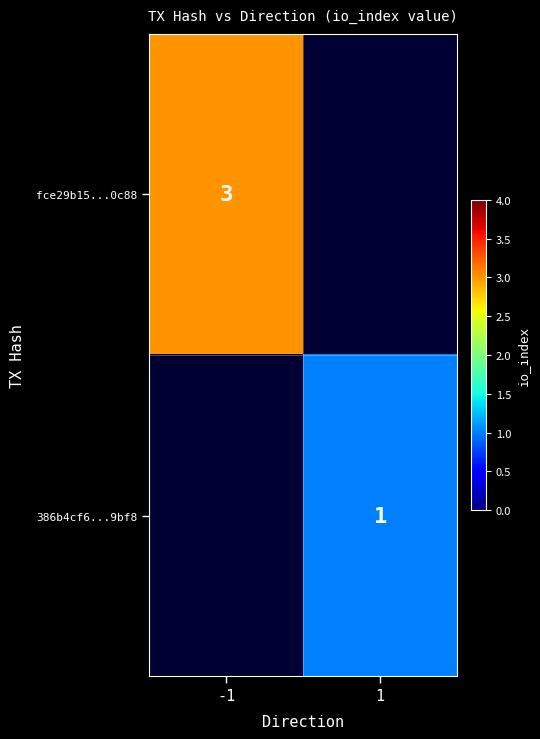

True or false: fce29b15...0c88 has a value of 3 at -1.

True